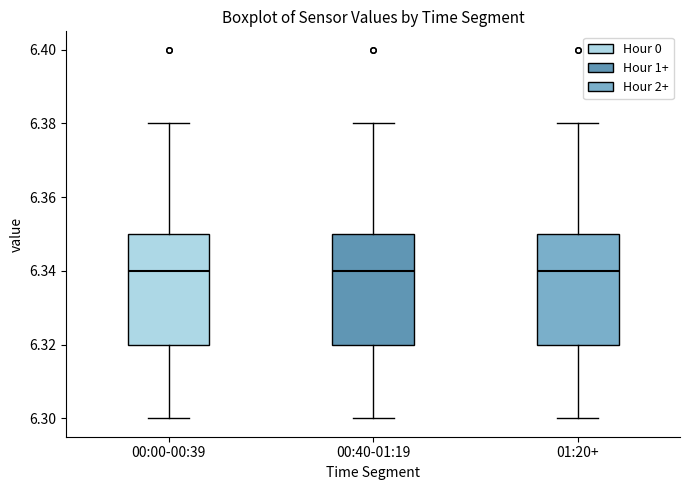

Reading left to right, read every box against the y-axis: the position of its median line, the range the box covers, and the ends of its whiskers. The values are not printed on the chart, so give them approximately, as read against the axis.

00:00-00:39: median 6.34, box 6.32 to 6.35, whiskers 6.30 to 6.38
00:40-01:19: median 6.34, box 6.32 to 6.35, whiskers 6.30 to 6.38
01:20+: median 6.34, box 6.32 to 6.35, whiskers 6.30 to 6.38